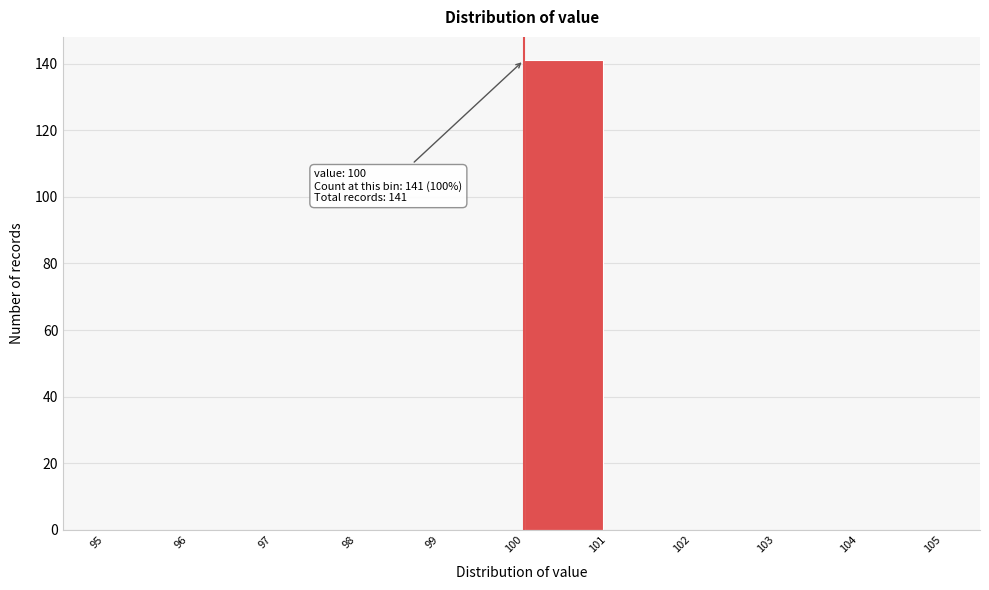

Which range on the x-axis has the tallest bar?

100 to 101